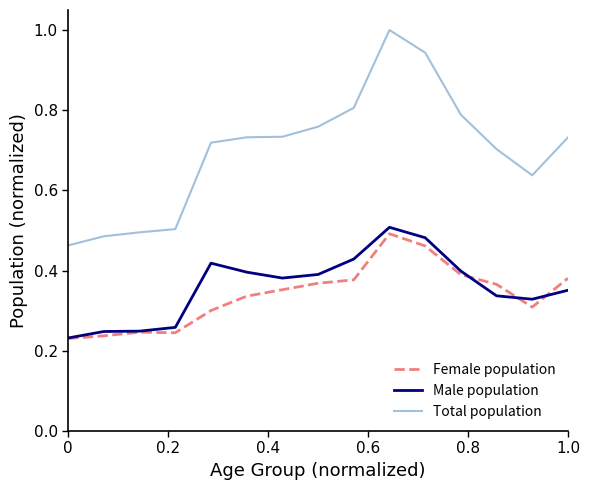

What is the greatest value displayed?

1.0